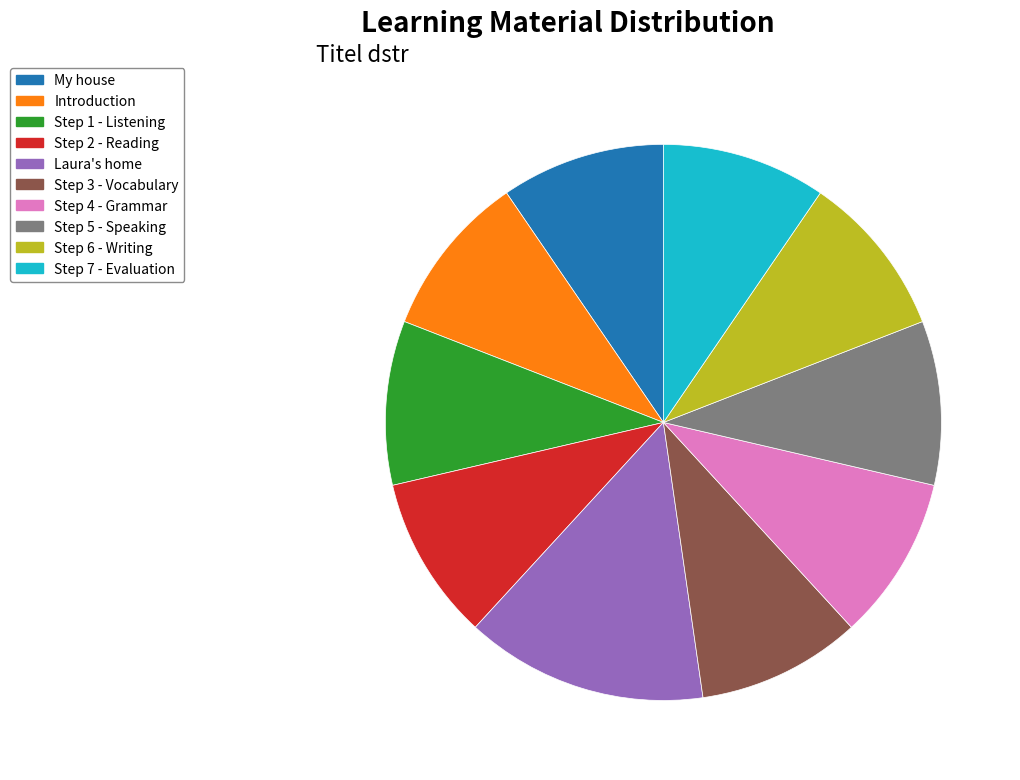

Count the number of slices in the pie.

10